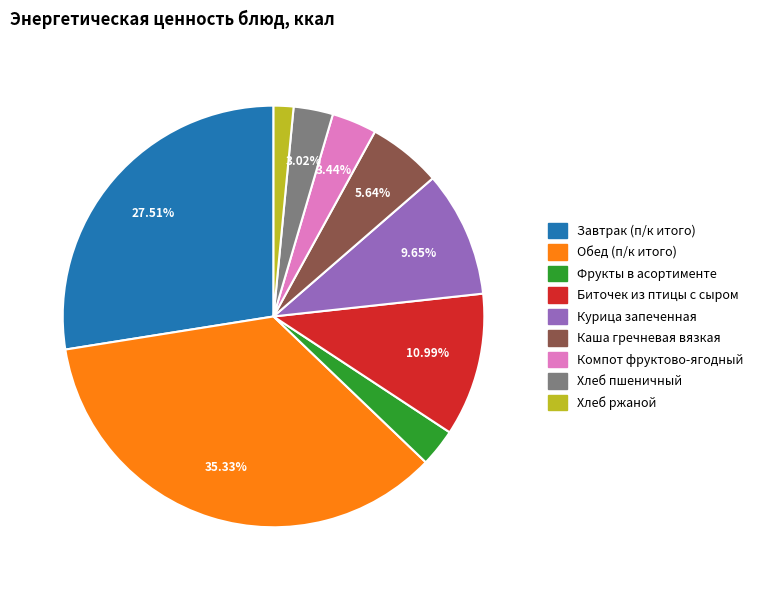

What percentage is the Хлеб пшеничный slice, to the nearest percent?

3%